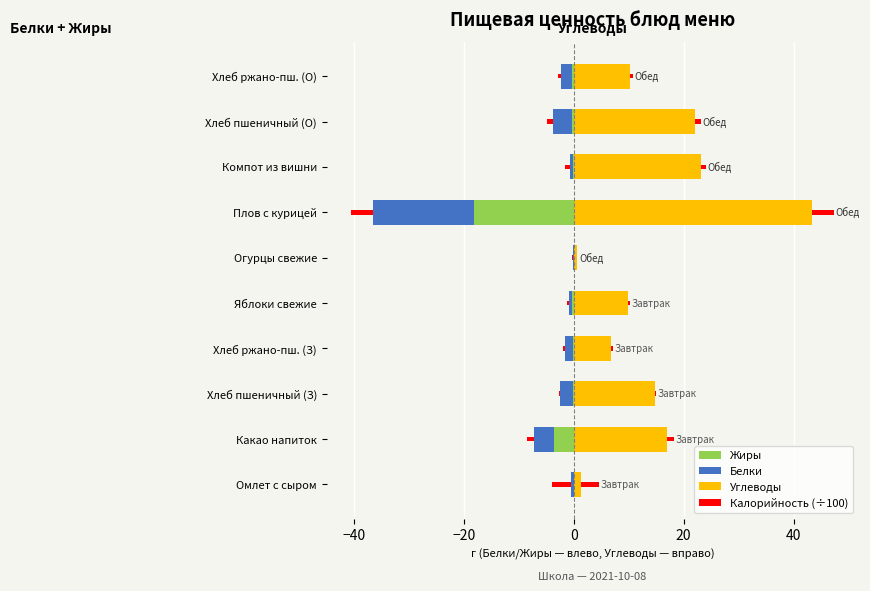

True or false: Калорийность (÷100) has a value of 1.1 at Хлеб пшеничный (О).

True